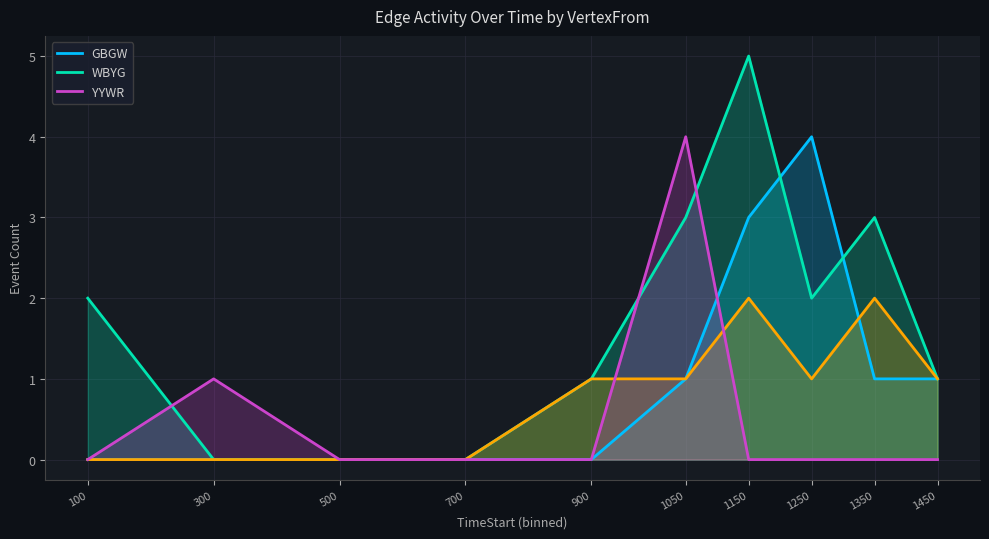

Which series has the widest spread of values?

WBYG